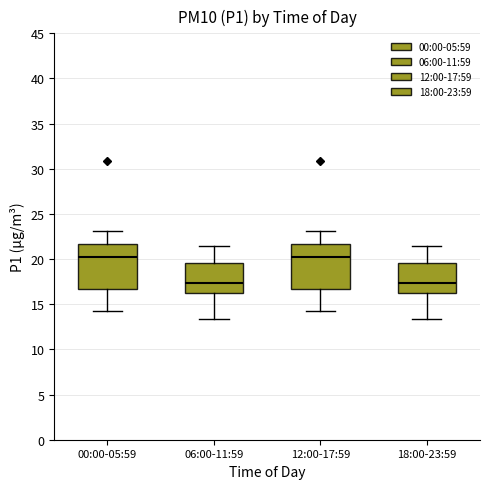

Reading left to right, read every box against the y-axis: the position of its median line, the range the box covers, and the ends of its whiskers. The values are not printed on the chart, so give them approximately, as read against the axis.

00:00-05:59: median 20.0, box 16.5 to 21.5, whiskers 14.5 to 23.0
06:00-11:59: median 17.5, box 16.0 to 19.5, whiskers 13.5 to 21.5
12:00-17:59: median 20.0, box 16.5 to 21.5, whiskers 14.5 to 23.0
18:00-23:59: median 17.5, box 16.0 to 19.5, whiskers 13.5 to 21.5